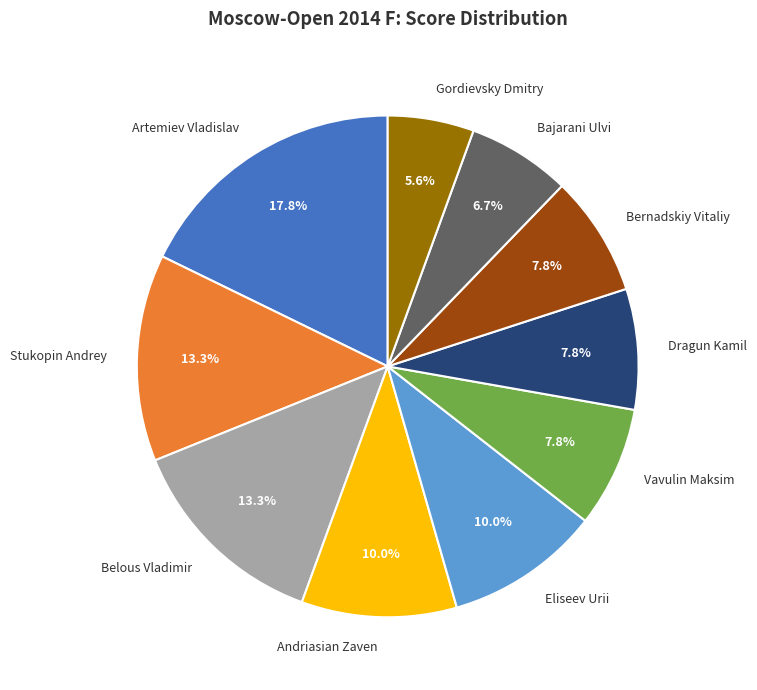

To the nearest percent, what is the difference between the largest and smallest slice percentages?

12%